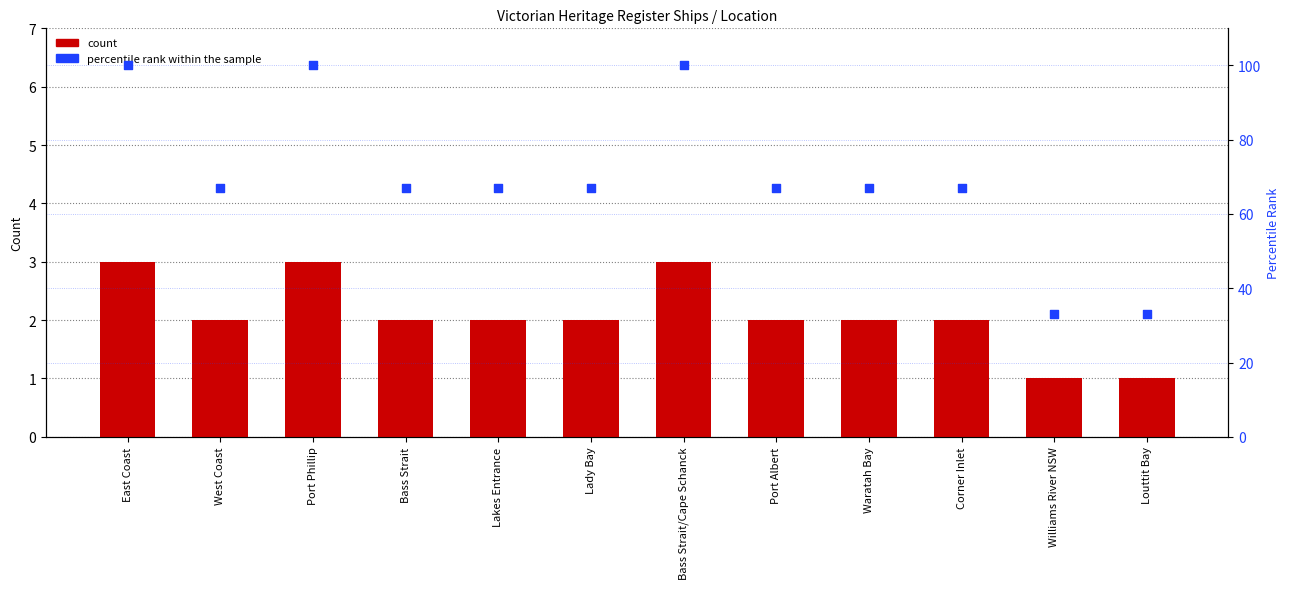

Which series has the largest total across all categories?

percentile rank within the sample